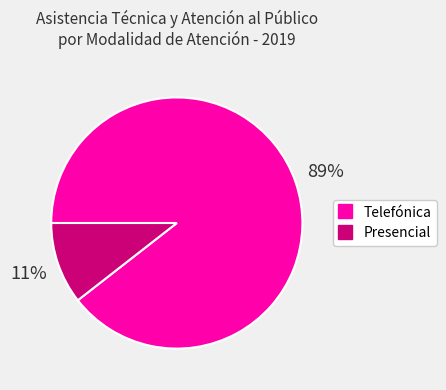

Does any single category account for the majority?

Yes